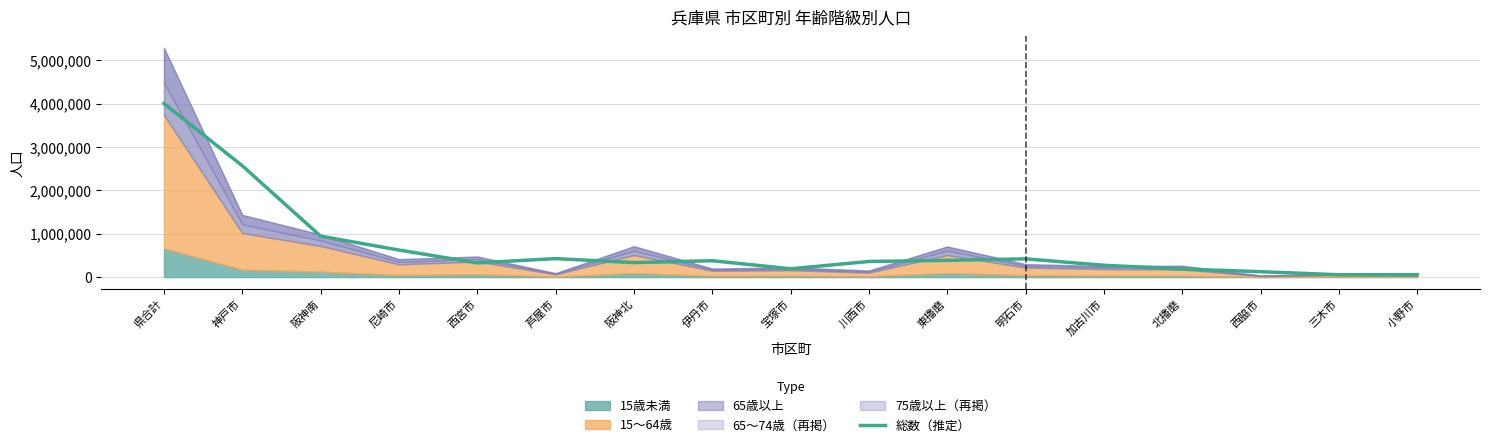

List the labels in order of value, smallest first.

三木市, 小野市, 西脇市, 北播磨, 宝塚市, 加古川市, 西宮市, 阪神北, 川西市, 伊丹市, 東播磨, 明石市, 芦屋市, 尼崎市, 阪神南, 神戸市, 県合計